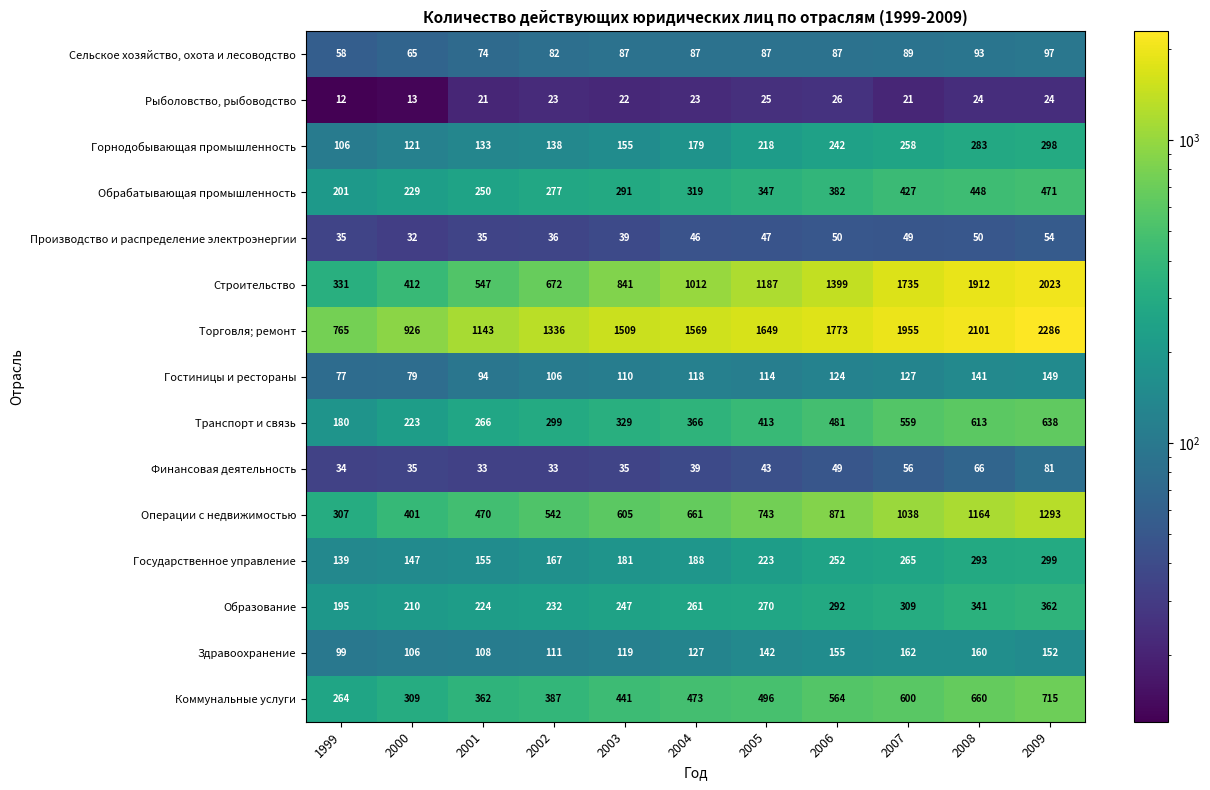

What is the average value of the Операции с недвижимостью series?

736